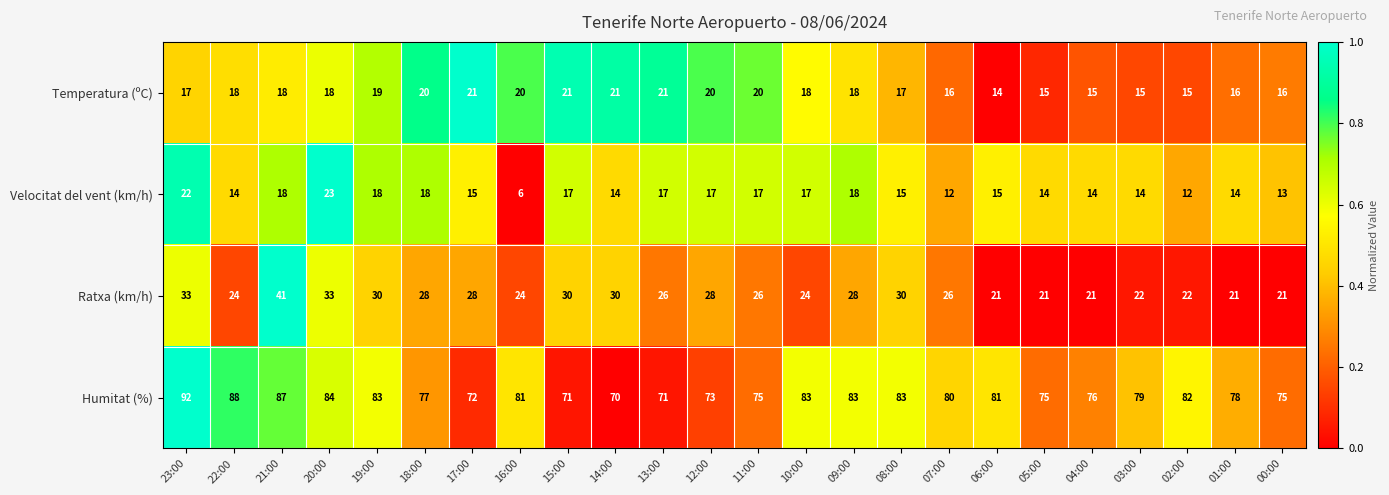

Rank the series by their maximum value, from lowest to highest.

Temperatura (ºC), Velocitat del vent (km/h), Ratxa (km/h), Humitat (%)